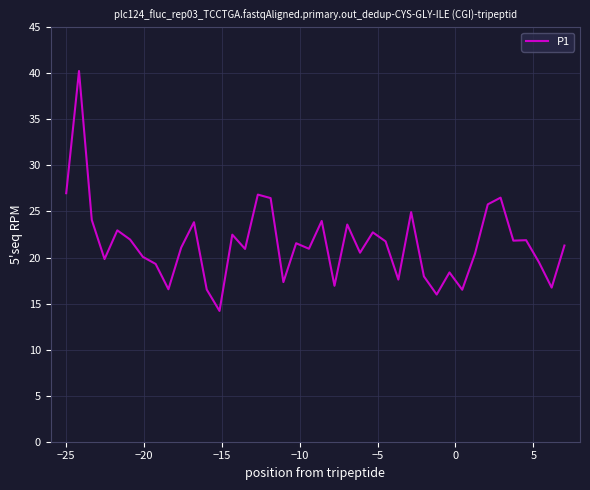

What is the smallest value displayed?

14.2